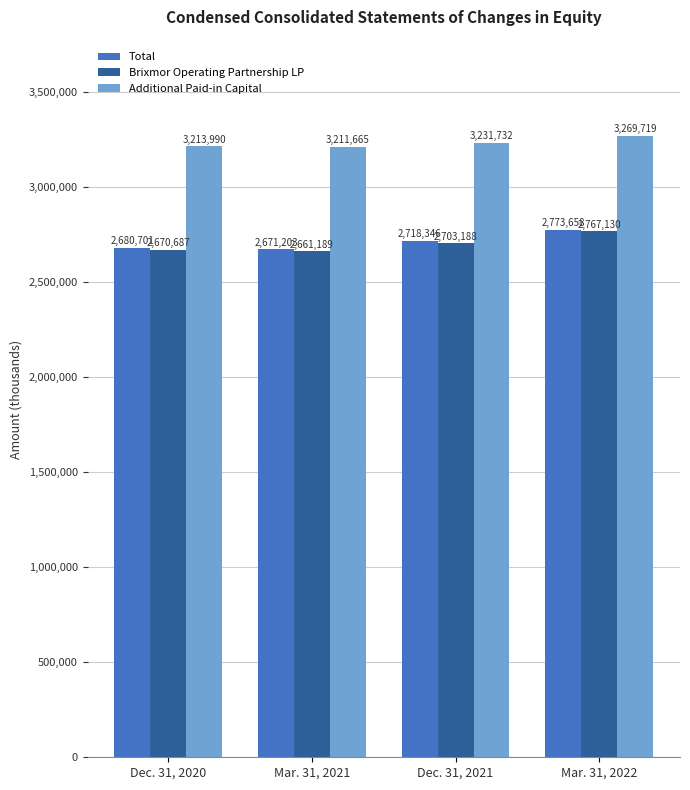

Reading right to left, transcribe all the data shown in this chart.

Total: 2773658	2718346	2671203	2680701
Brixmor Operating Partnership LP: 2767130	2703188	2661189	2670687
Additional Paid-in Capital: 3269719	3231732	3211665	3213990